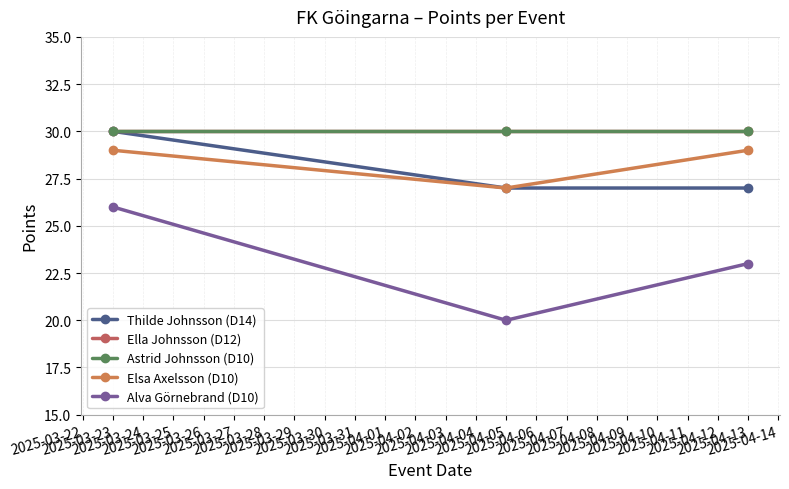

What is the value of the Alva Görnebrand (D10) point at the 1st from the left?

26